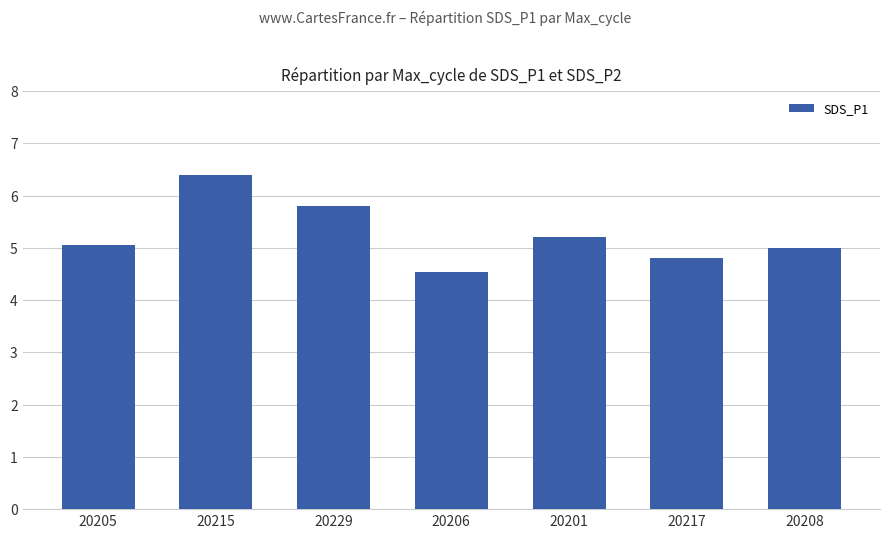

What is the minimum value shown in the chart?

4.5